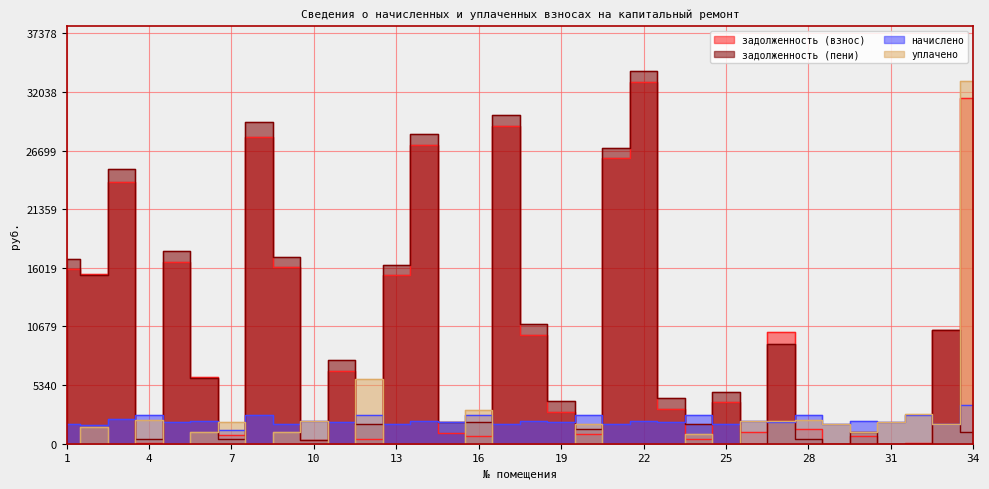

True or false: начислено has a value of 4437.6 at 32.

False